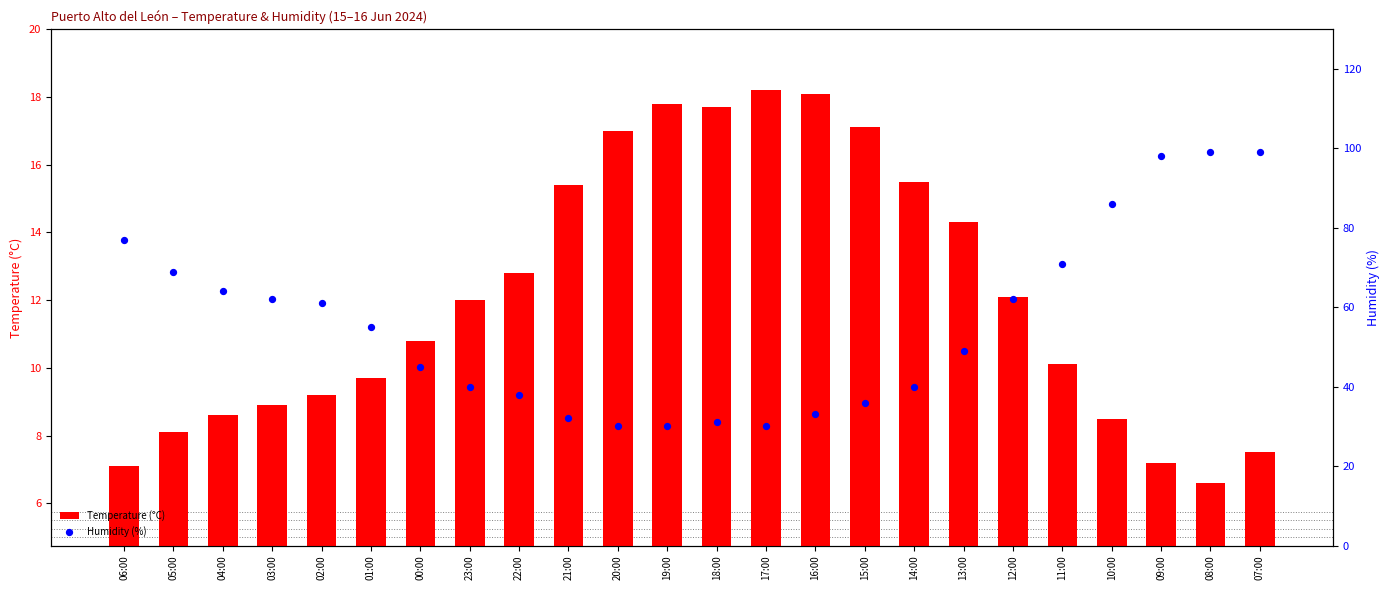

What are all the series names shown in the legend?

Temperature (°C), Humidity (%)